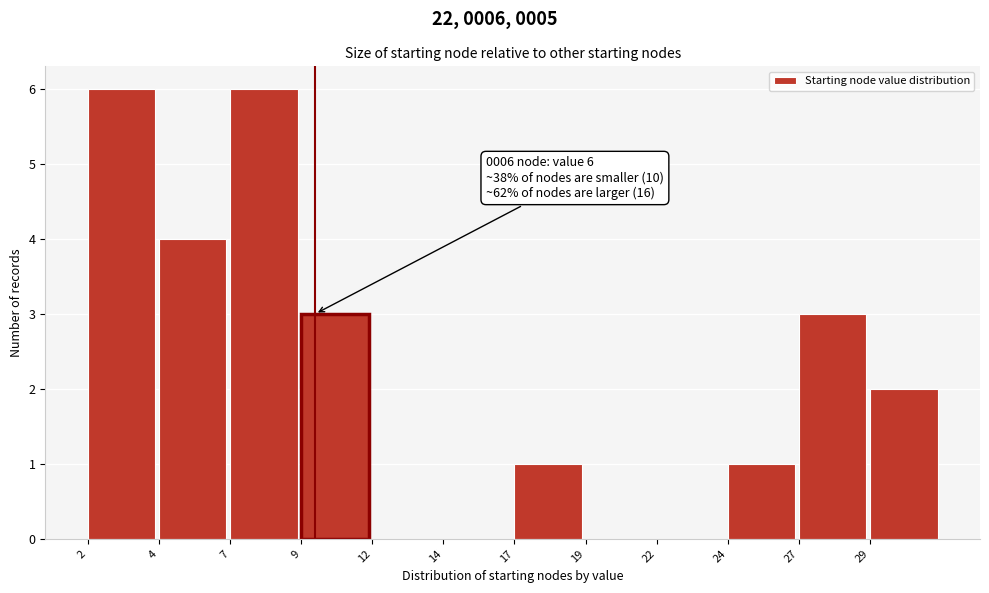

Reading left to right, extract all data points from this chart.

2=6	4=4	7=6	9=3	12=0	14=0	17=1	19=0	22=0	24=1	27=3	29=2